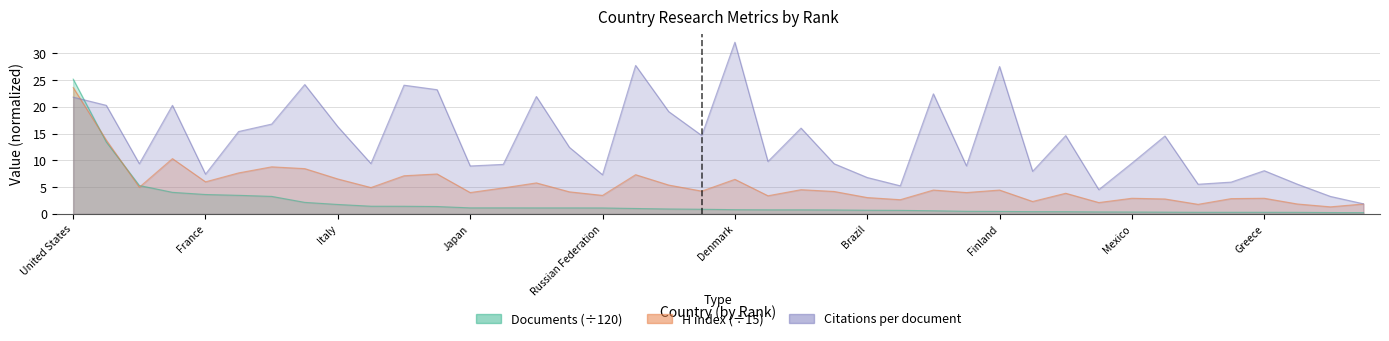

True or false: H index has more than 2 points higher than both neighbors.

True